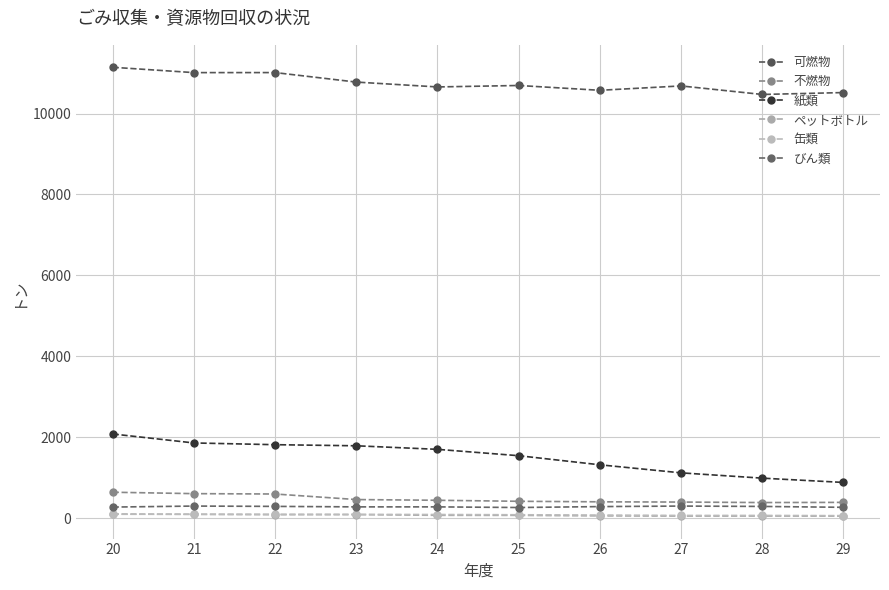

What is the sum of all 不燃物 values?

4721